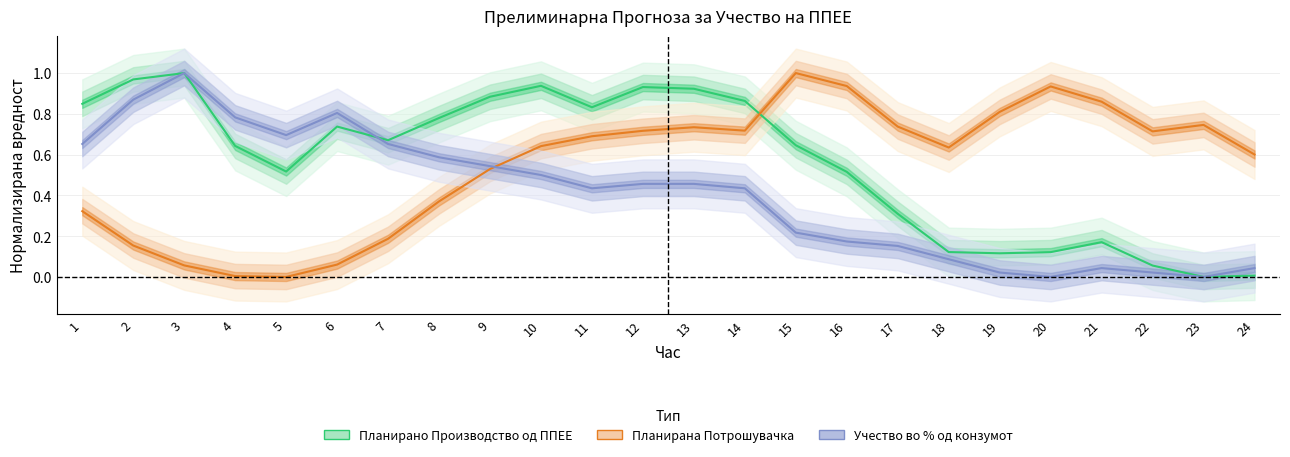

List the series in order of their peak value, highest first.

Планирана Потрошувачка, Планирано Производство од ППЕЕ, Учество во % од конзумот